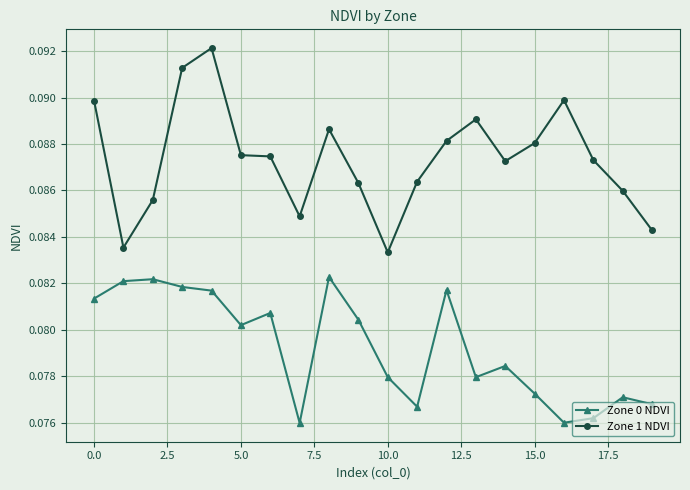

List the series in order of their peak value, lowest first.

Zone 0 NDVI, Zone 1 NDVI